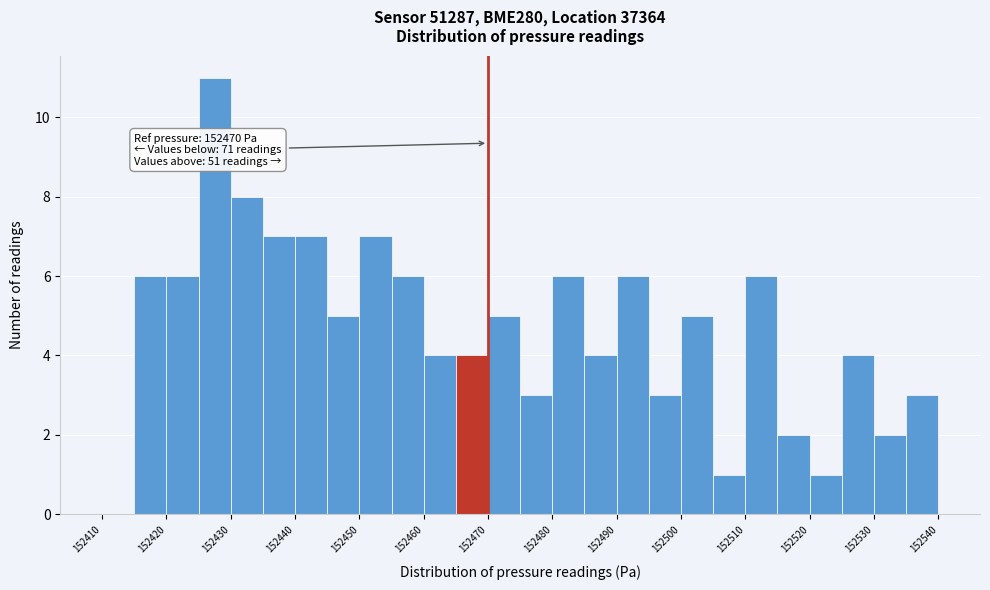

Over which range of the x-axis is the bar tallest?

152425 to 152430